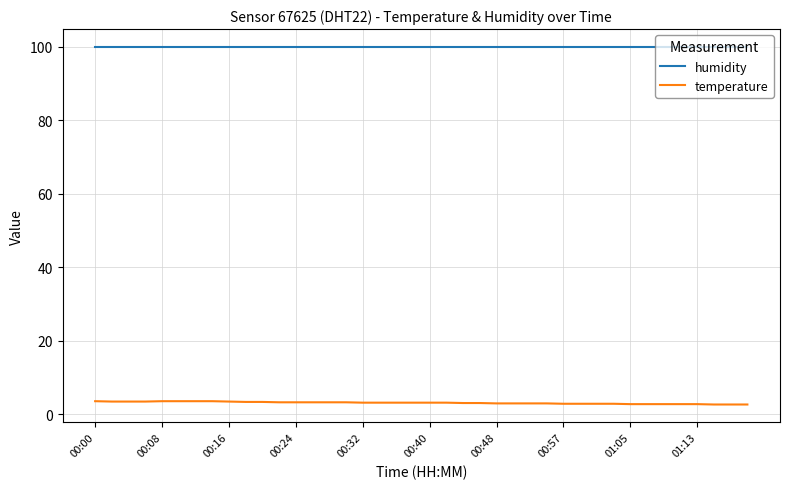

Which series has the largest total across all categories?

humidity